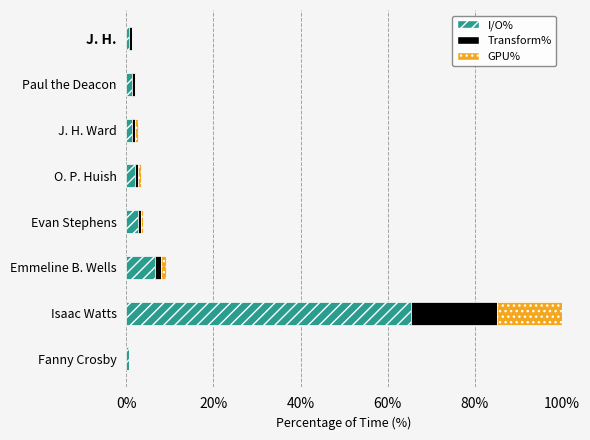

At which label does I/O% reach its peak?

Isaac Watts